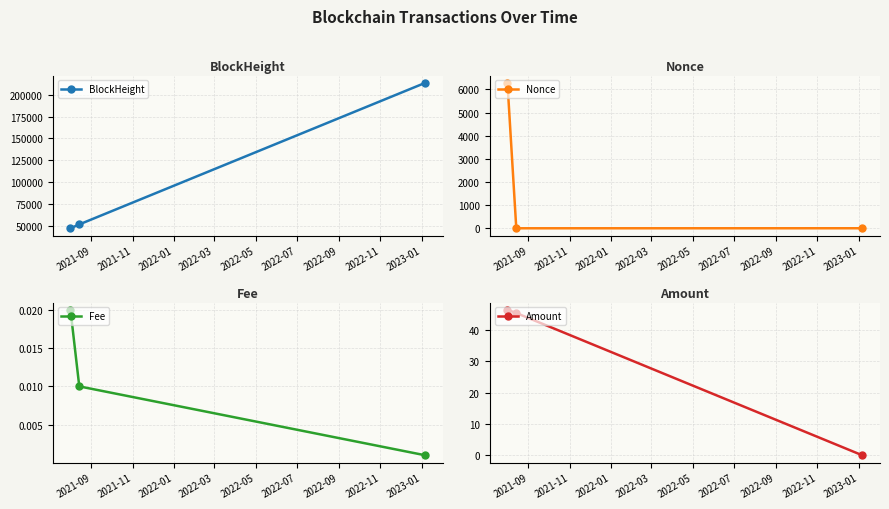

What is the maximum value for BlockHeight?

213718